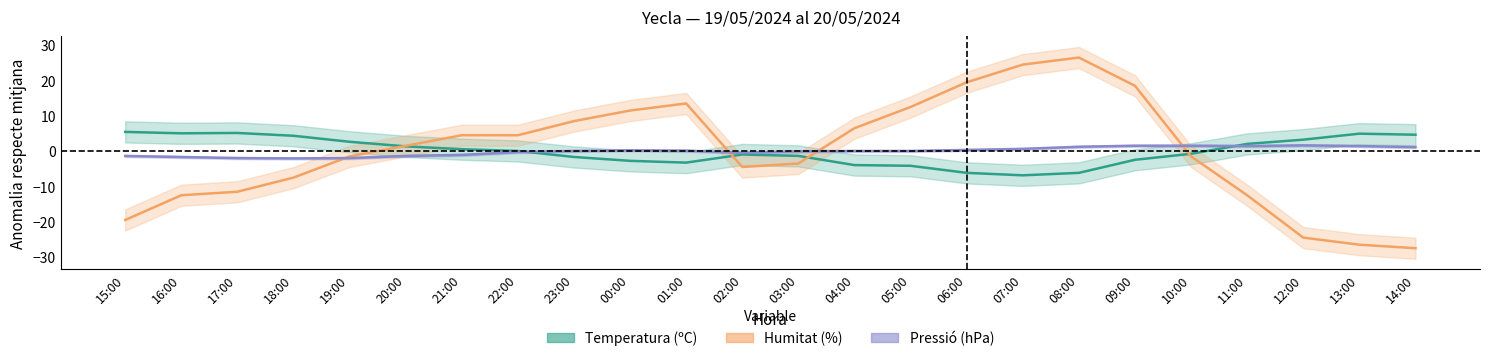

Which category has the lowest value in the Temperatura (ºC) series?

07:00